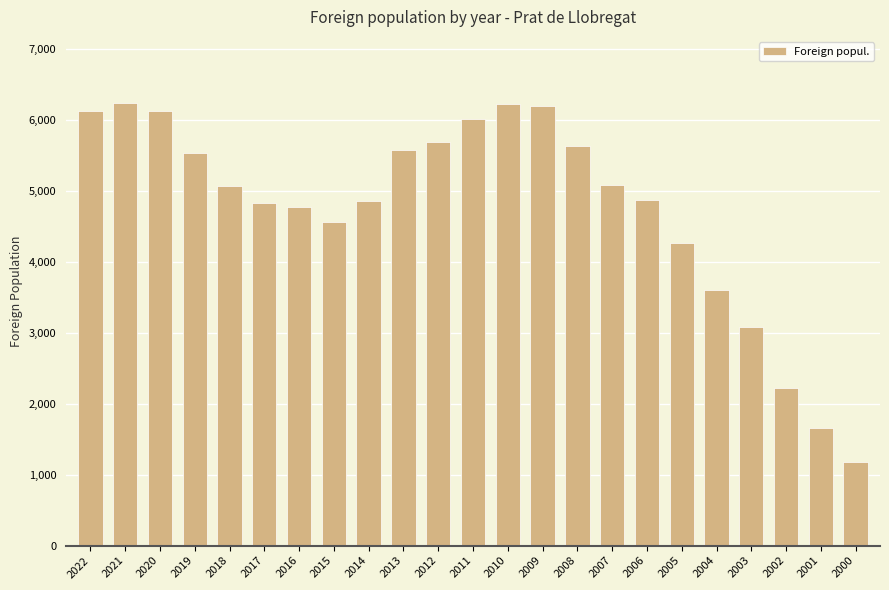

True or false: the data shows 8601 at 2008.

False